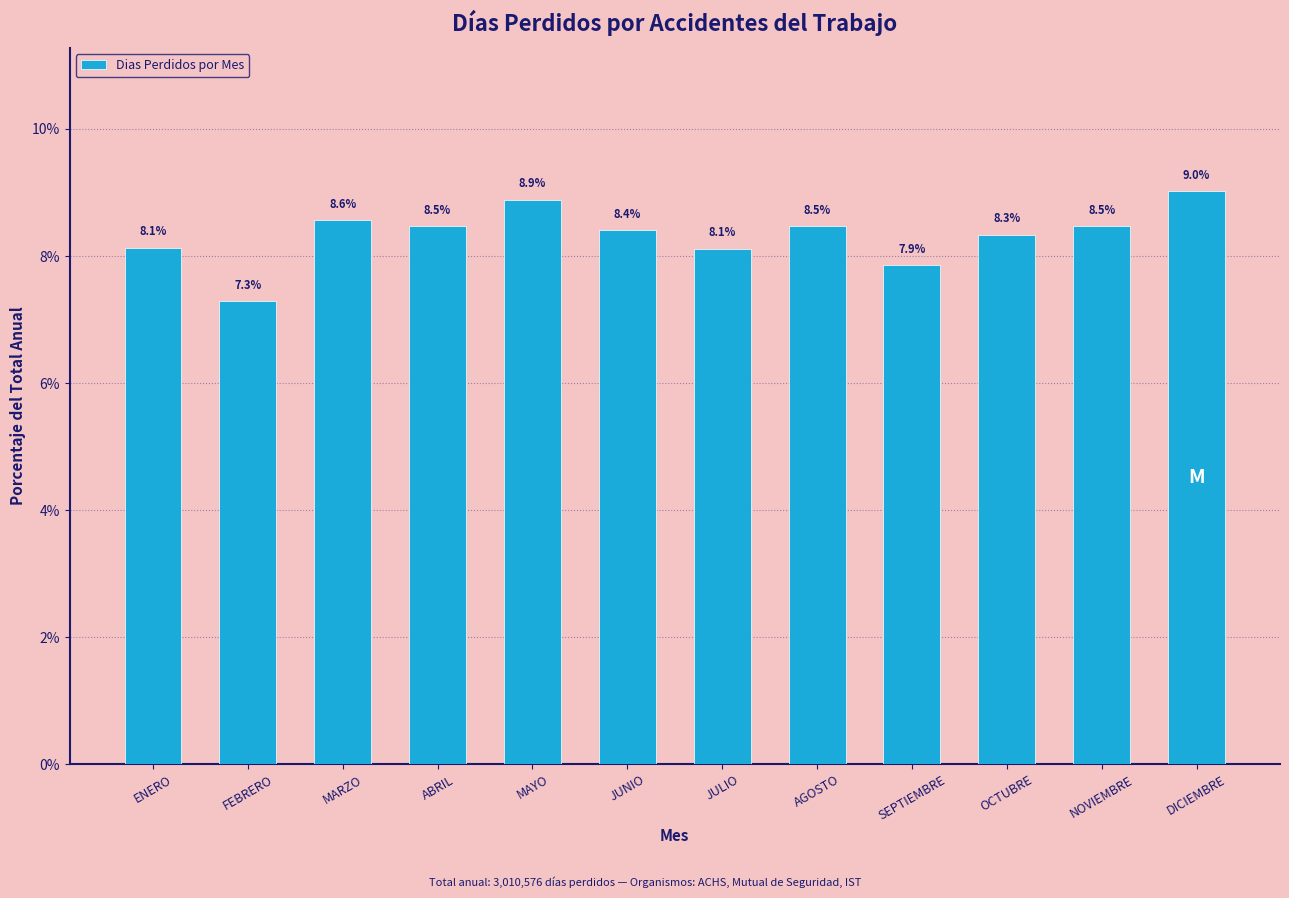

Reading left to right, transcribe all the data shown in this chart.

8.1	7.3	8.6	8.5	8.9	8.4	8.1	8.5	7.9	8.3	8.5	9.0